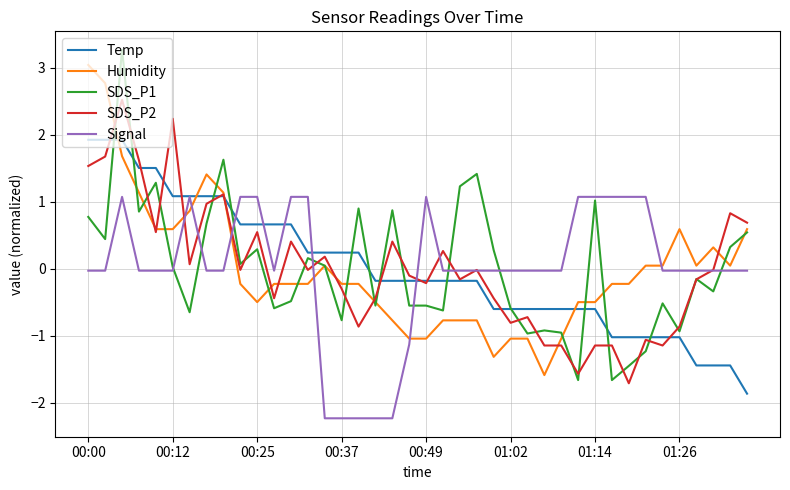

What is the greatest value displayed?

3.3